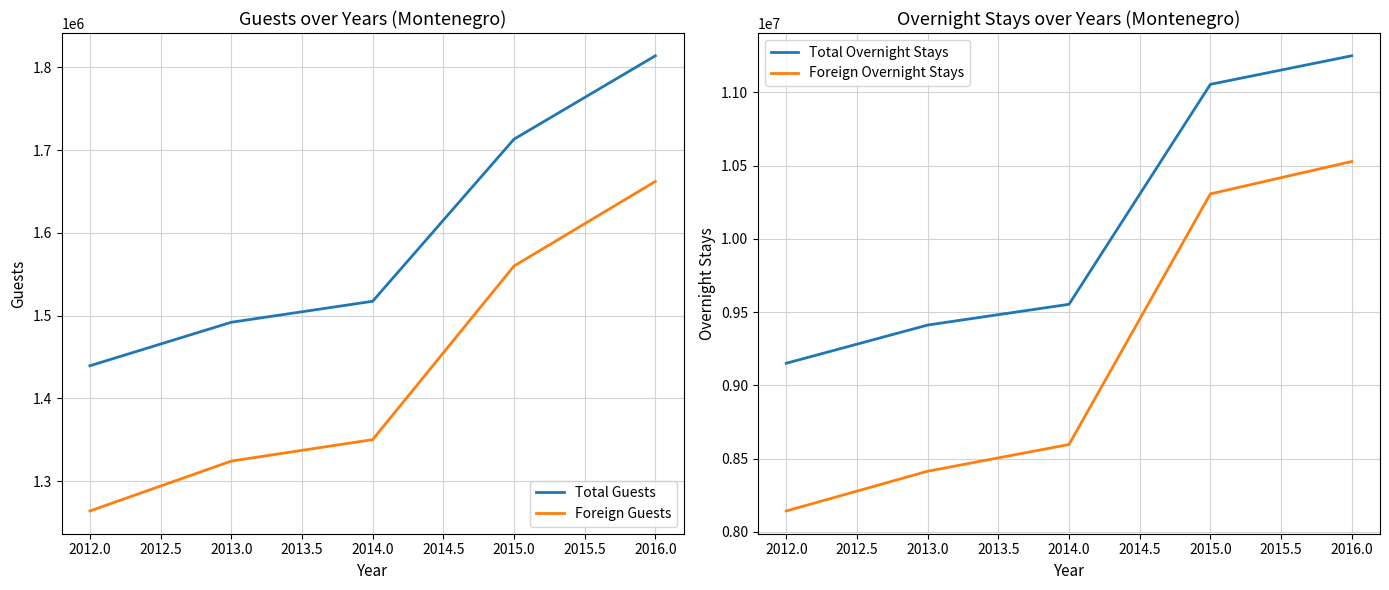

How many lines are shown in the chart?

4